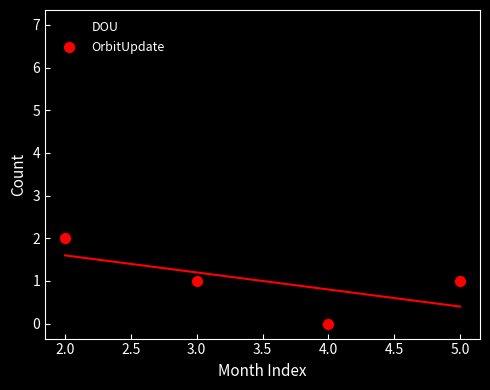

Across all data points, what is the range of Y values (max minus min)?

7